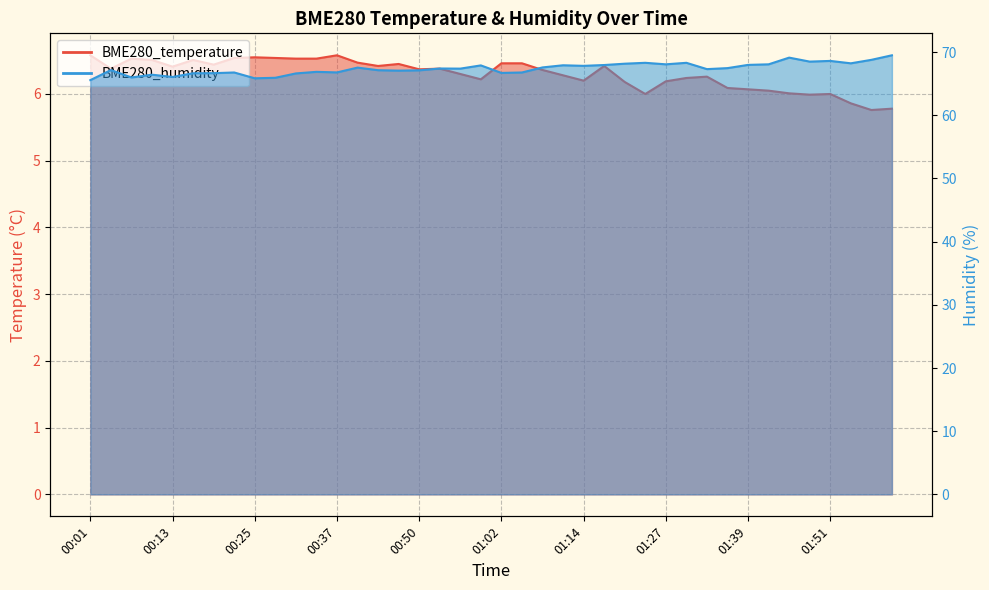

The BME280_temperature series shows 9.9 at 01:55. True or false?

False